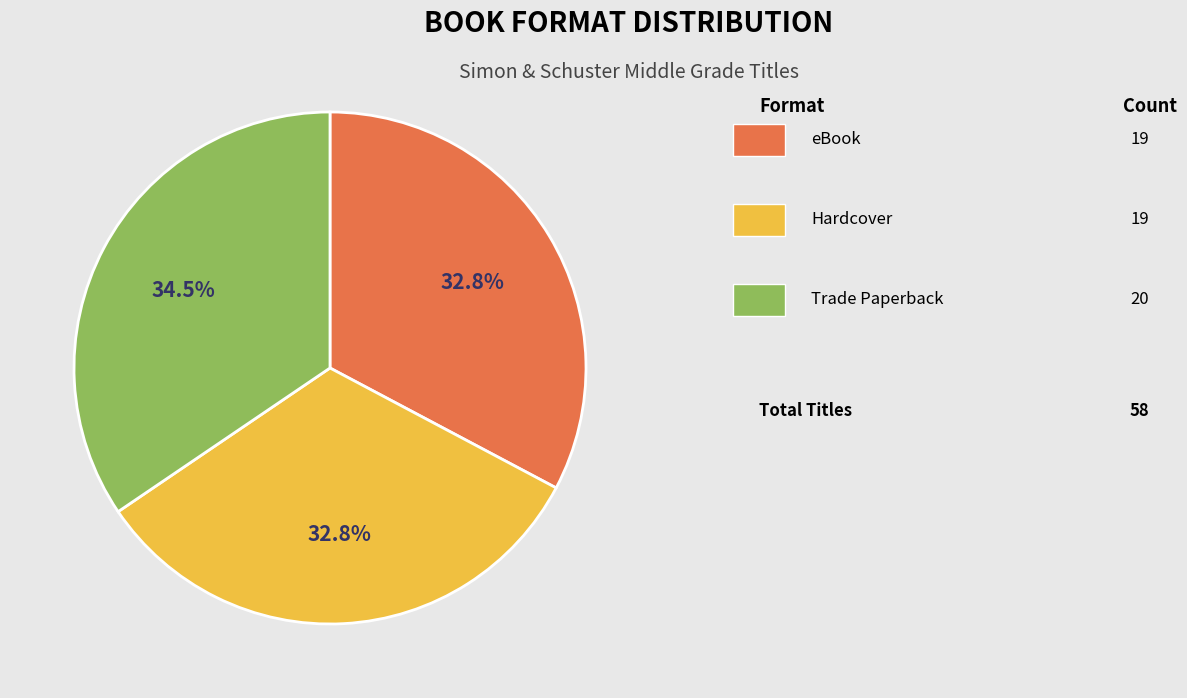

Is there any slice that represents more than half of the pie?

No